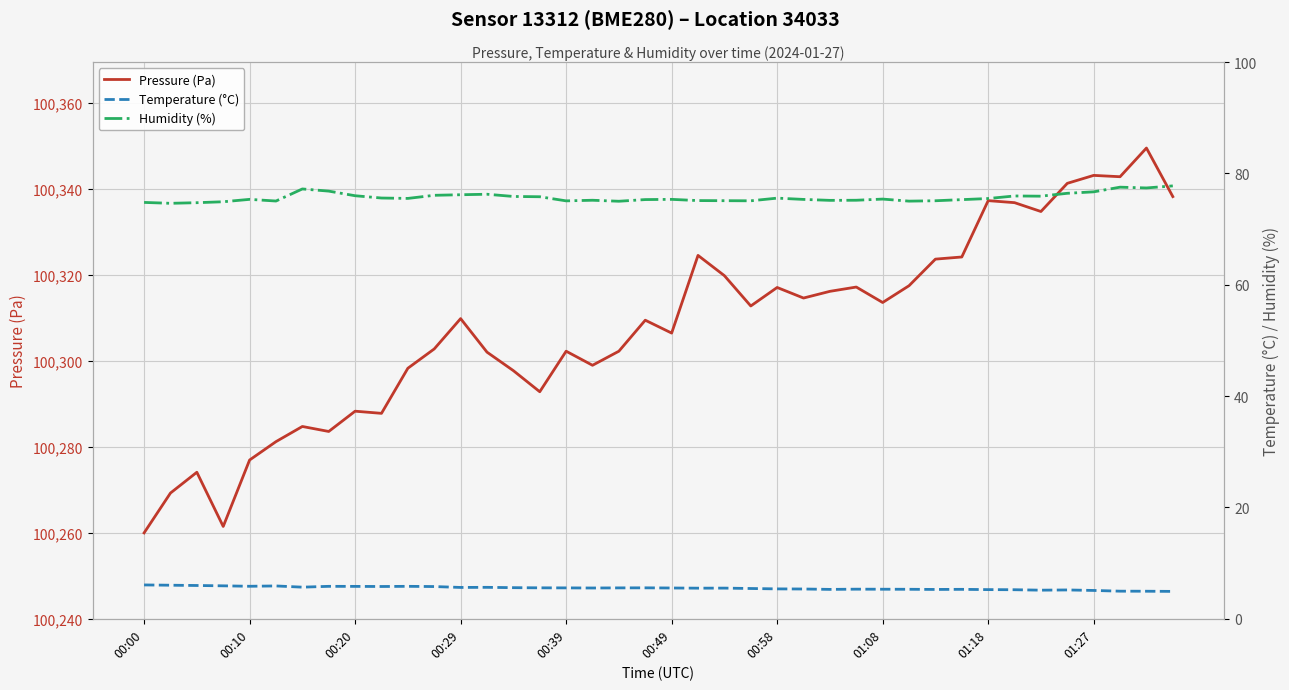

Reading right to left, extract all data points from this chart.

Pressure (Pa): 100338.2	100349.6	100342.9	100343.2	100341.3	100334.8	100336.8	100337.3	100324.2	100323.7	100317.5	100313.6	100317.2	100316.2	100314.6	100317.1	100312.8	100319.8	100324.6	100306.5	100309.5	100302.2	100299.0	100302.2	100292.8	100297.7	100302.0	100309.8	100302.8	100298.3	100287.8	100288.3	100283.6	100284.7	100281.2	100276.9	100261.4	100274.1	100269.2	100259.9
Temperature (°C): 4.9	5.0	5.0	5.1	5.2	5.1	5.2	5.2	5.3	5.3	5.3	5.3	5.3	5.3	5.3	5.4	5.4	5.5	5.5	5.5	5.6	5.5	5.5	5.5	5.6	5.6	5.7	5.6	5.8	5.8	5.8	5.8	5.8	5.7	5.9	5.8	5.9	6.0	6.0	6.1
Humidity (%): 77.8	77.4	77.5	76.7	76.4	75.9	76.0	75.5	75.3	75.1	75.0	75.4	75.2	75.2	75.3	75.6	75.1	75.1	75.1	75.3	75.3	75.0	75.2	75.1	75.8	75.9	76.3	76.2	76.1	75.5	75.6	76.0	76.8	77.2	75.0	75.3	74.9	74.8	74.6	74.8